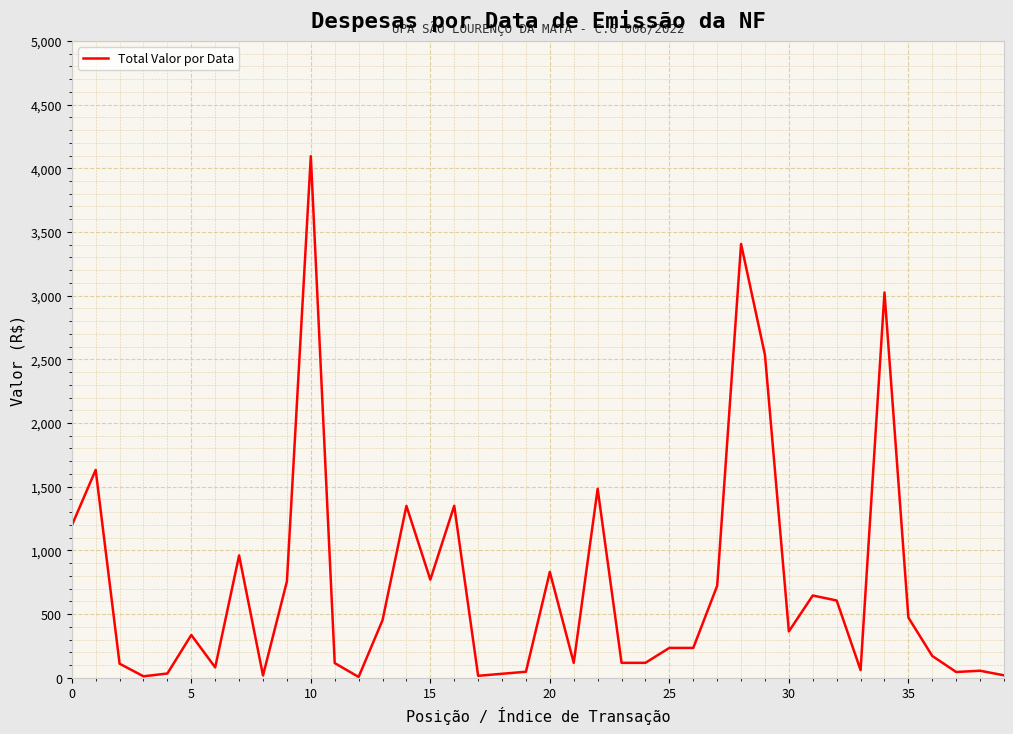

What is the maximum value shown in the chart?

4095.0